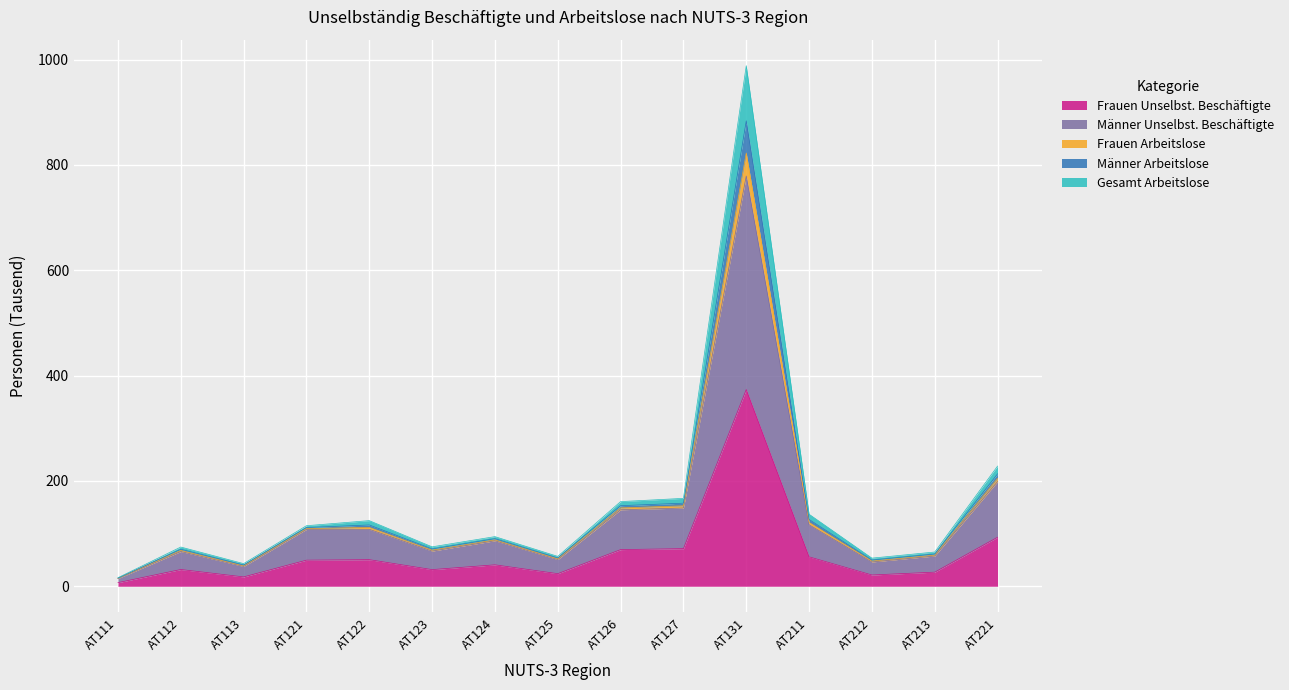

True or false: Gesamt Arbeitslose has a value of 184.0 at AT211.

False